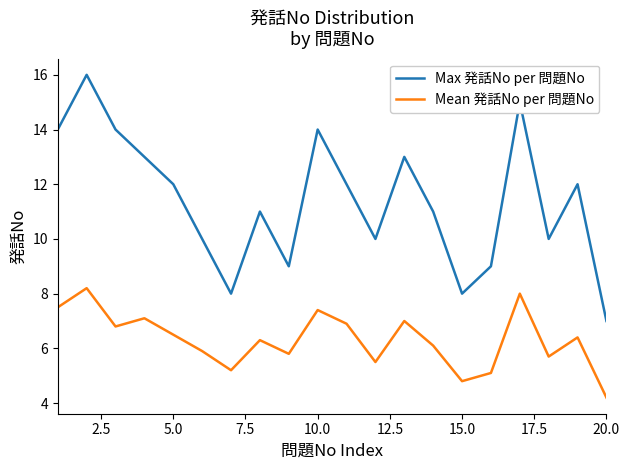

True or false: Max 発話No per 問題No and Mean 発話No per 問題No intersect in this chart.

False